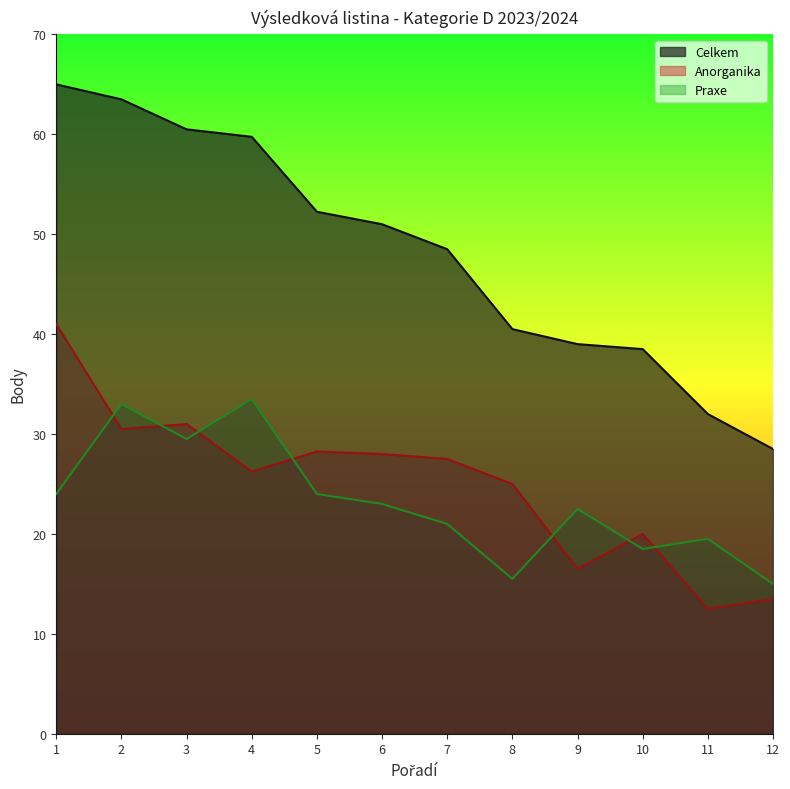

Between 1 and 11, which series saw the biggest shift?

Celkem